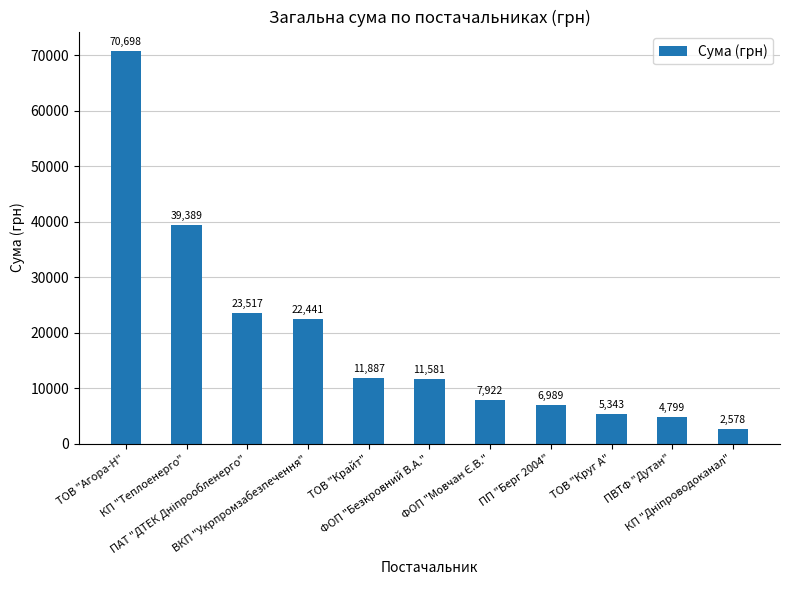

What is the minimum value shown in the chart?

2578.0